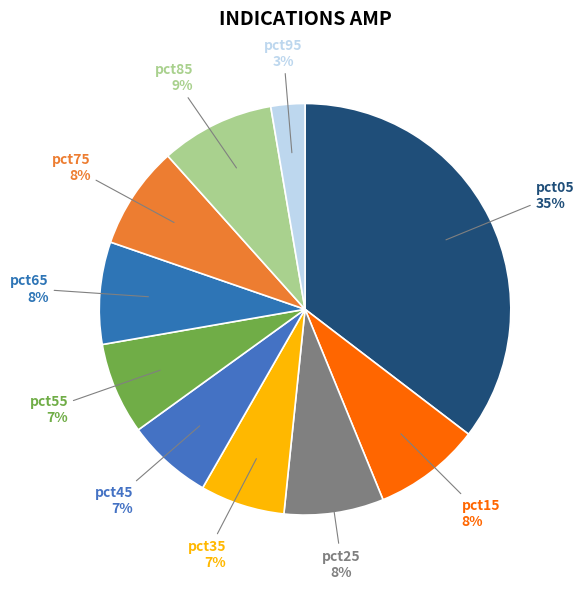

What is the largest slice in the pie chart?

pct05